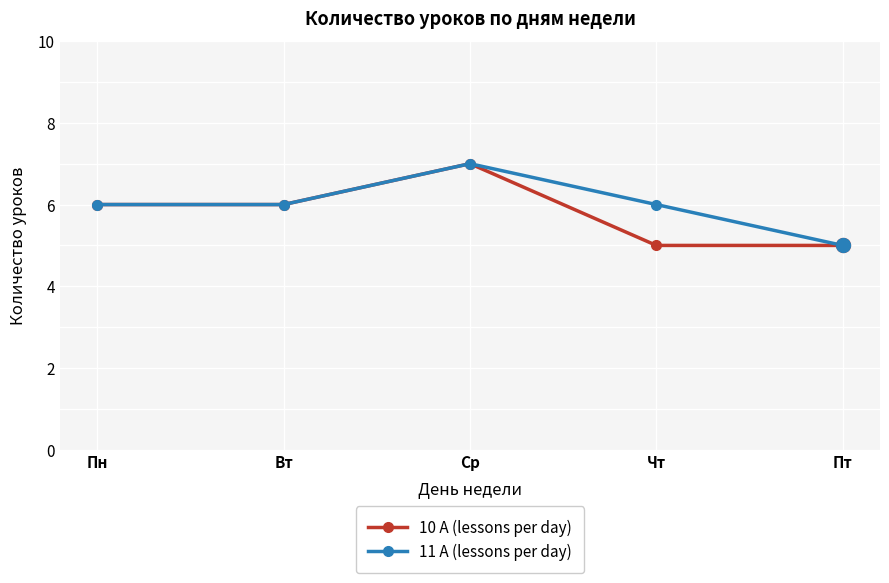

What is the approximate value of 11 А (lessons per day) at Вт?

6